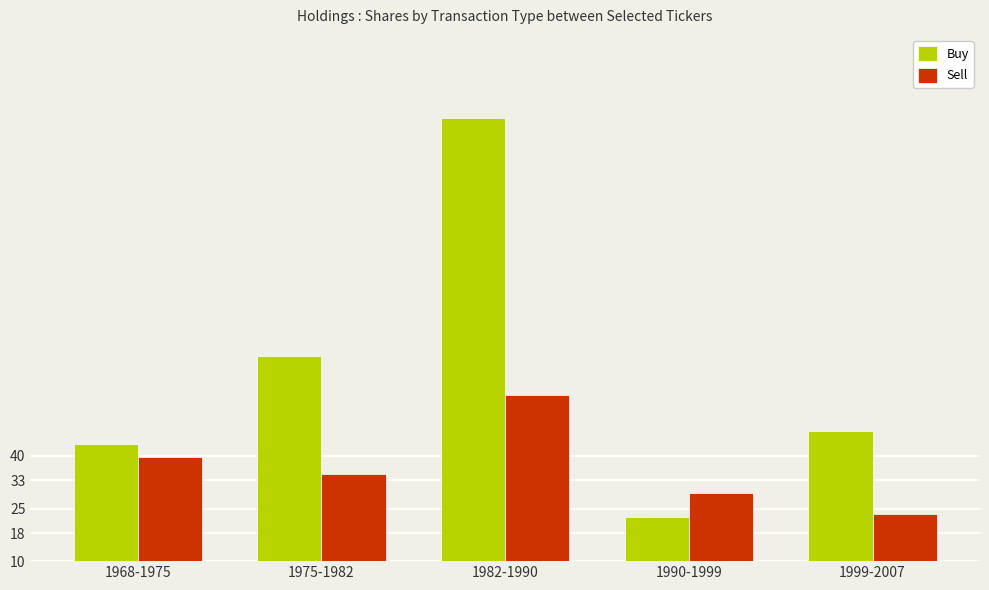

What is the total value across all series at 1968-1975?

83172